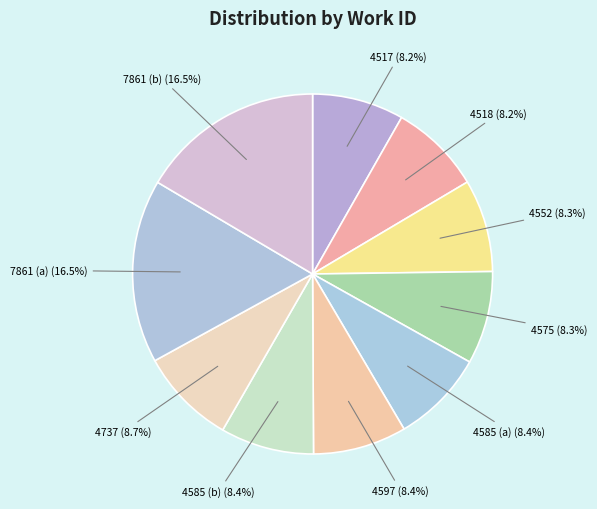

Is there any slice that represents more than half of the pie?

No